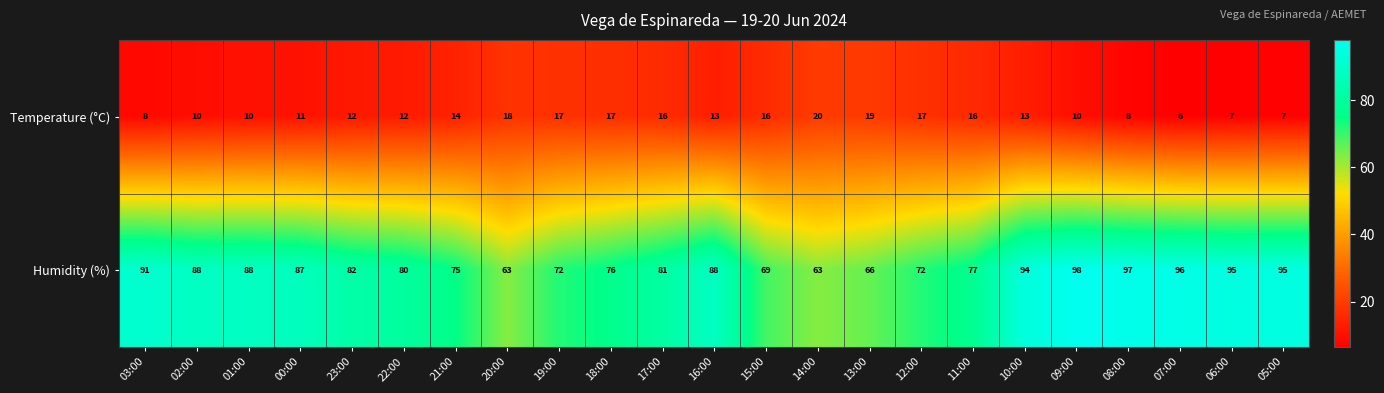

At which label does Temperature (°C) first exceed 13?

21:00